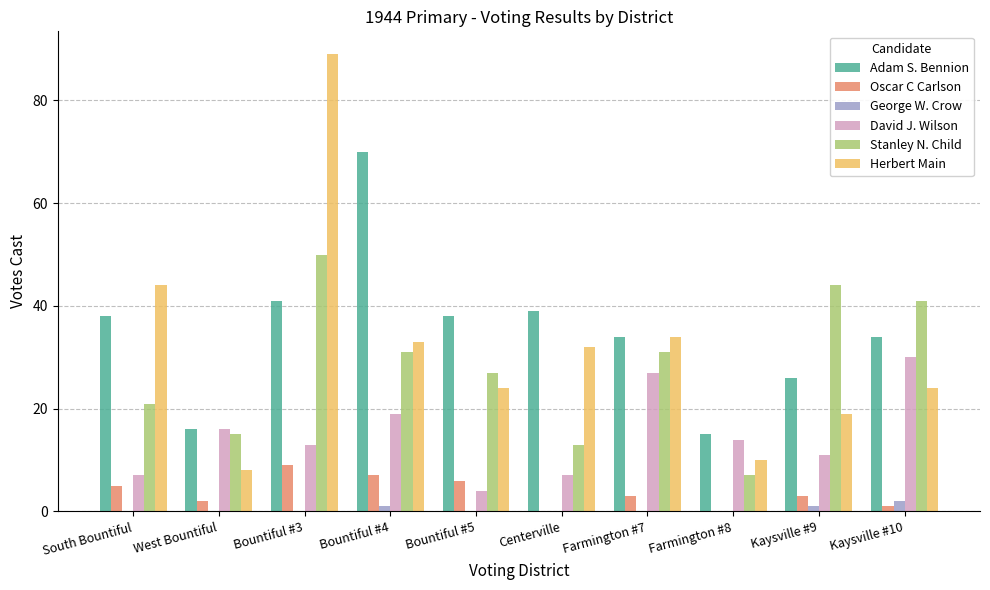

Reading left to right, list all the values displayed in this chart.

Adam S. Bennion: 38	16	41	70	38	39	34	15	26	34
Oscar C Carlson: 5	2	9	7	6	0	3	0	3	1
George W. Crow: 0	0	0	1	0	0	0	0	1	2
David J. Wilson: 7	16	13	19	4	7	27	14	11	30
Stanley N. Child: 21	15	50	31	27	13	31	7	44	41
Herbert Main: 44	8	89	33	24	32	34	10	19	24